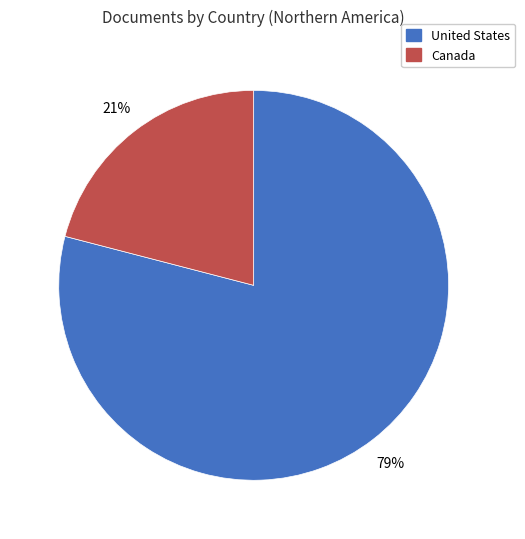

Does United States account for over 50% of the chart?

Yes